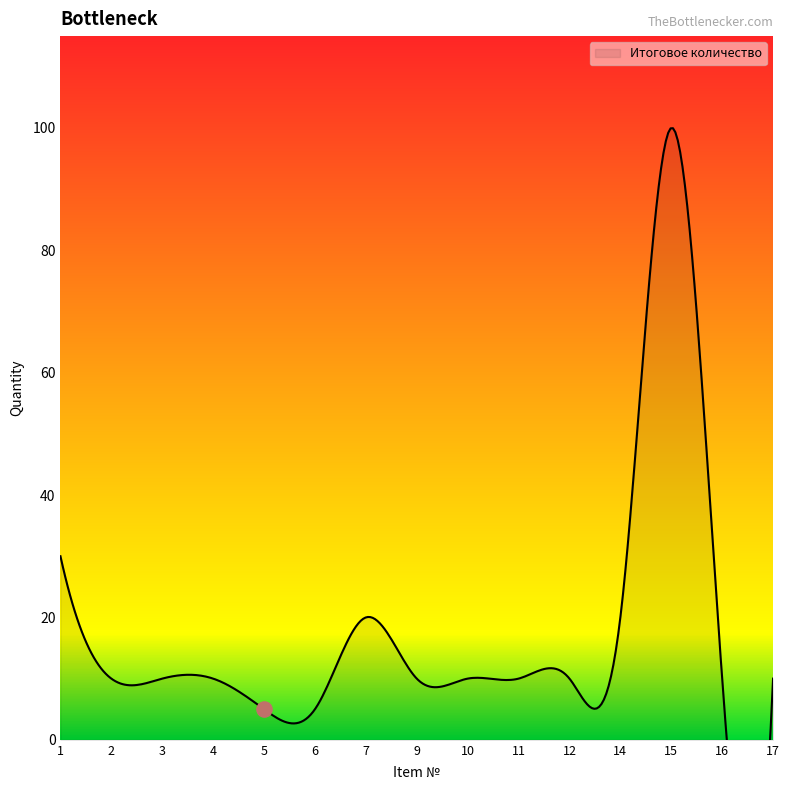

Which has a higher value, 4 or 2?

4